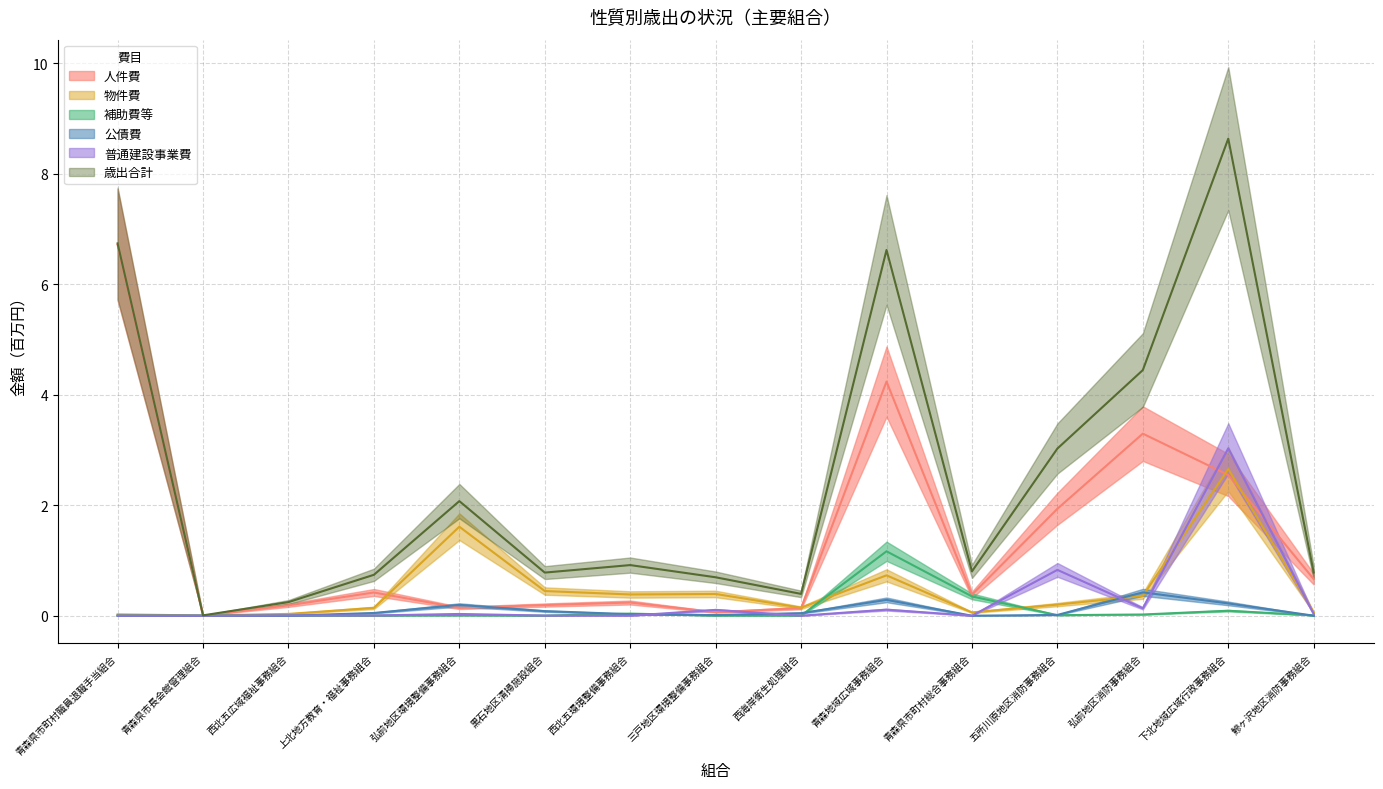

At which category does 歳出合計 reach its first local peak?

弘前地区環境整備事務組合